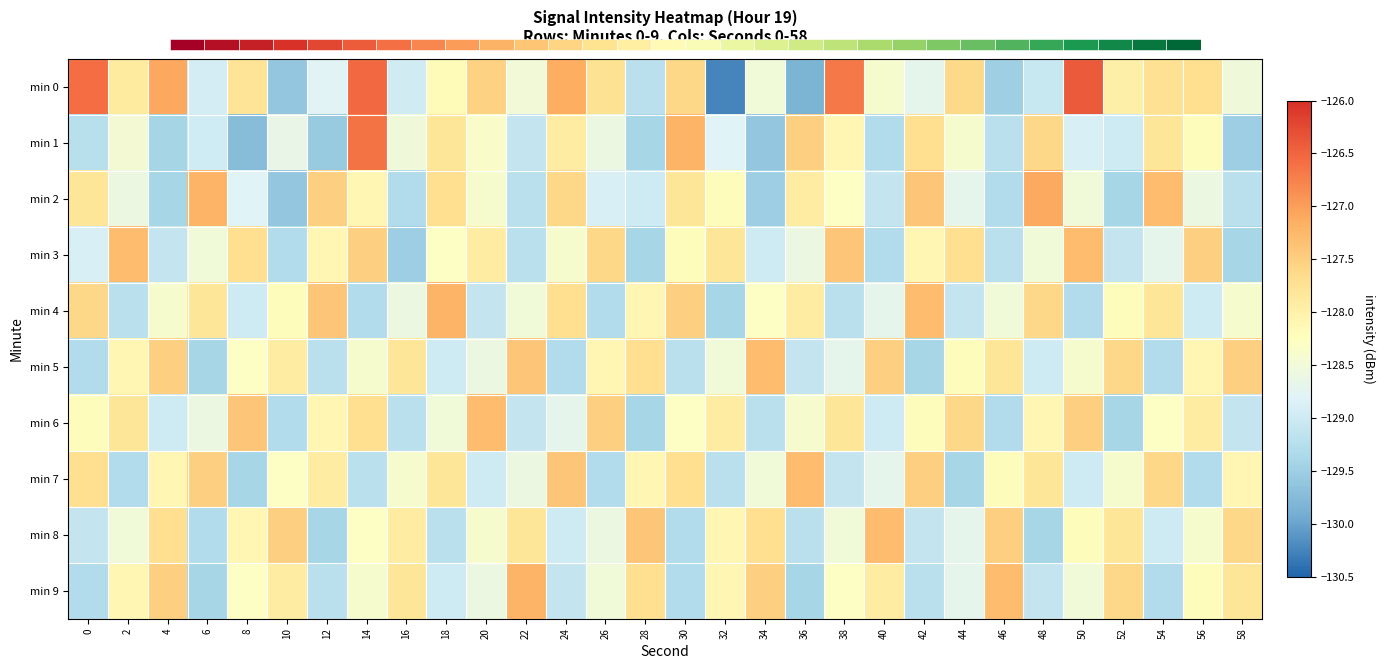

List the labels in order of min 0 value, largest first.

50, 14, 0, 38, 4, 24, 20, 30, 44, 56, 54, 26, 8, 2, 52, 18, 40, 22, 34, 58, 42, 12, 6, 16, 48, 28, 46, 10, 36, 32